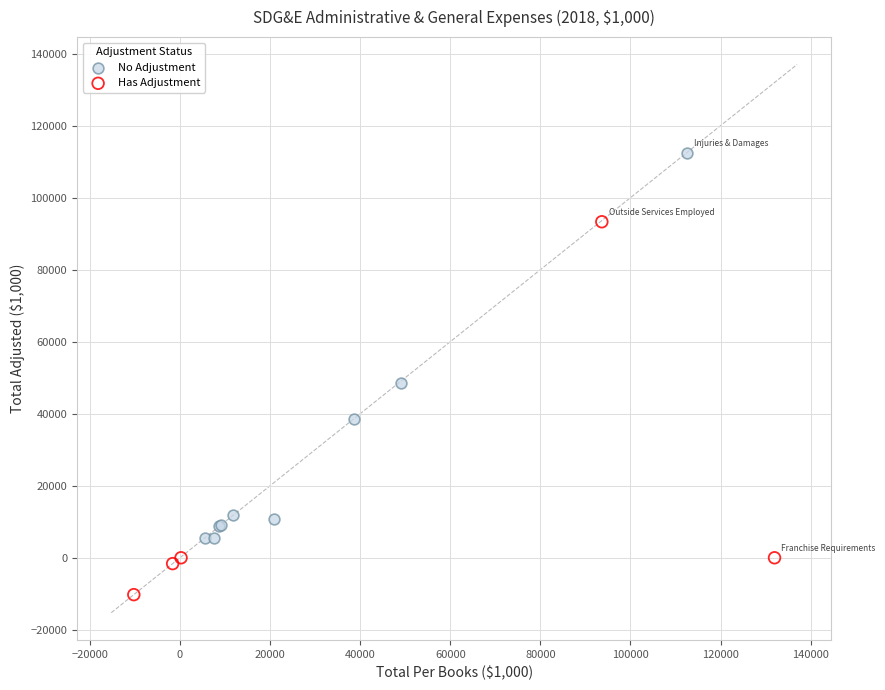

Which series contains the highest Y value?

No Adjustment